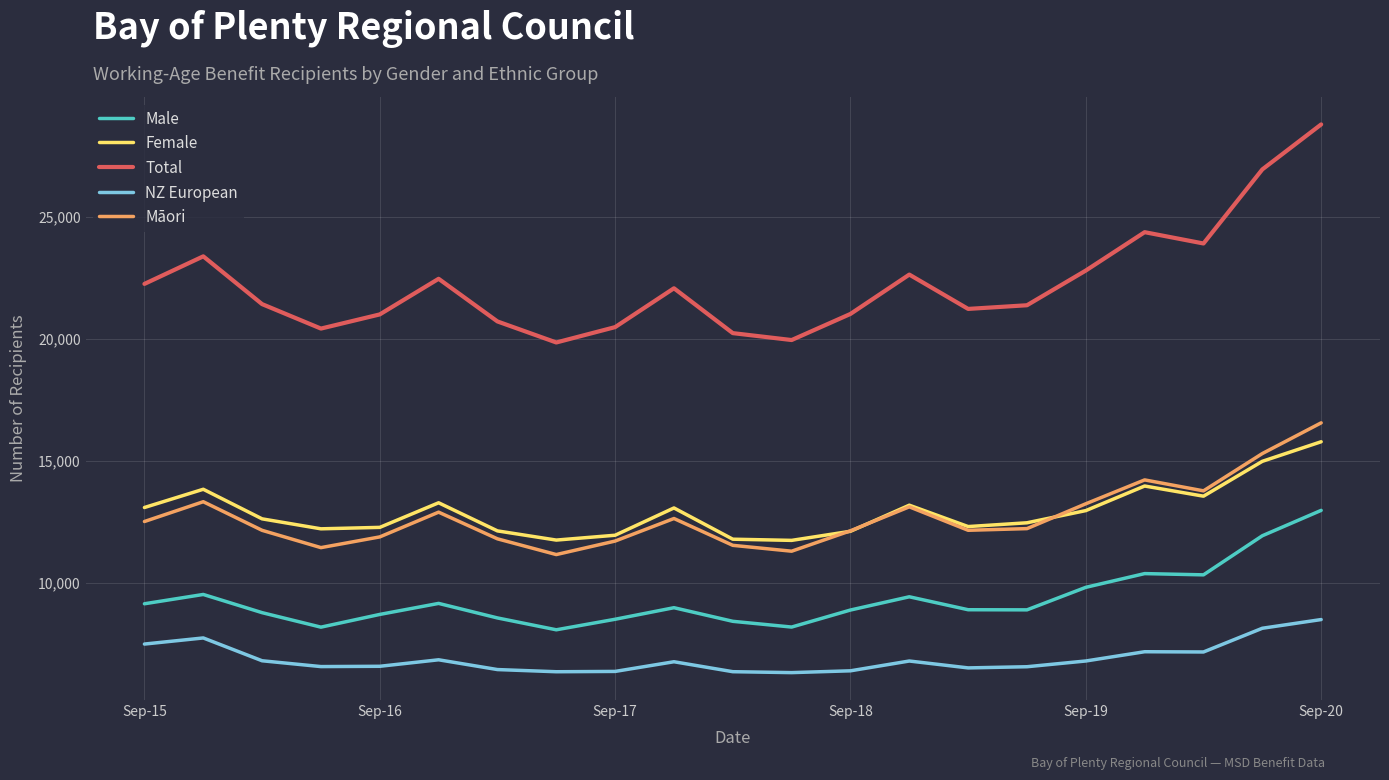

True or false: Māori and Total cross at least once.

False